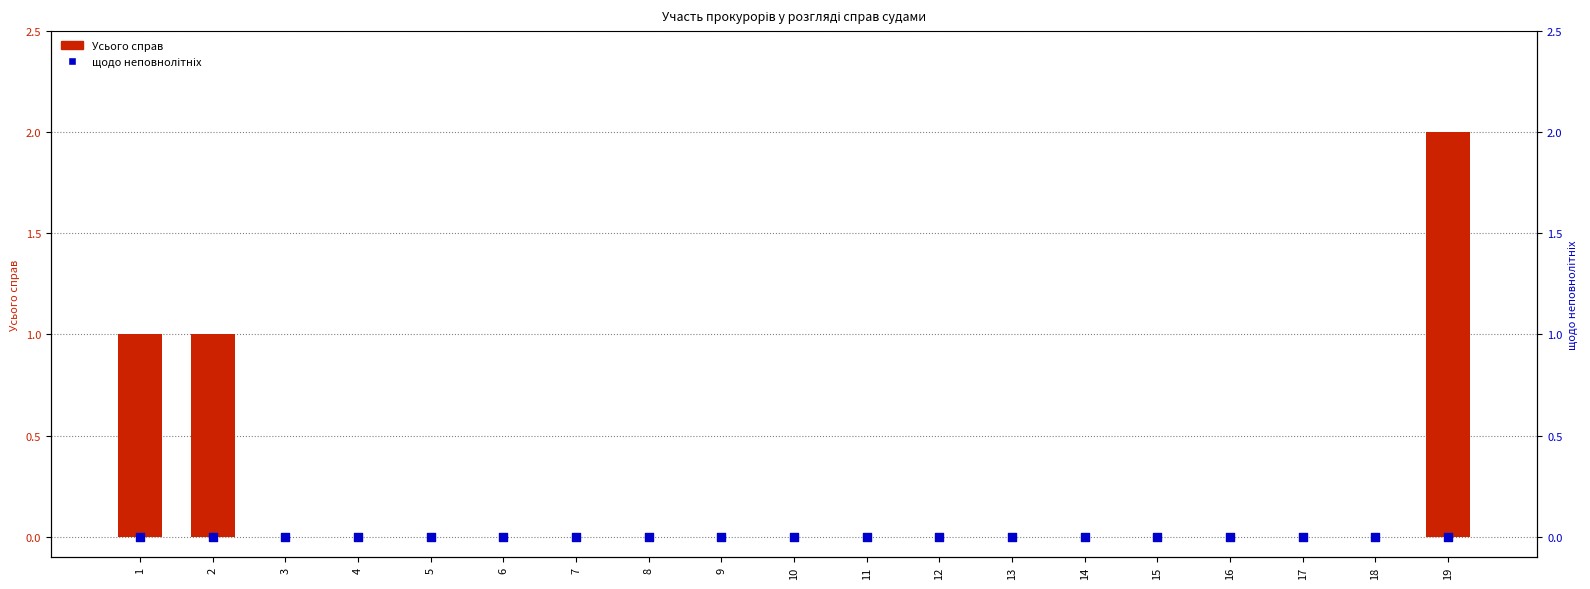

Which series reaches the minimum Y coordinate?

Усього справ